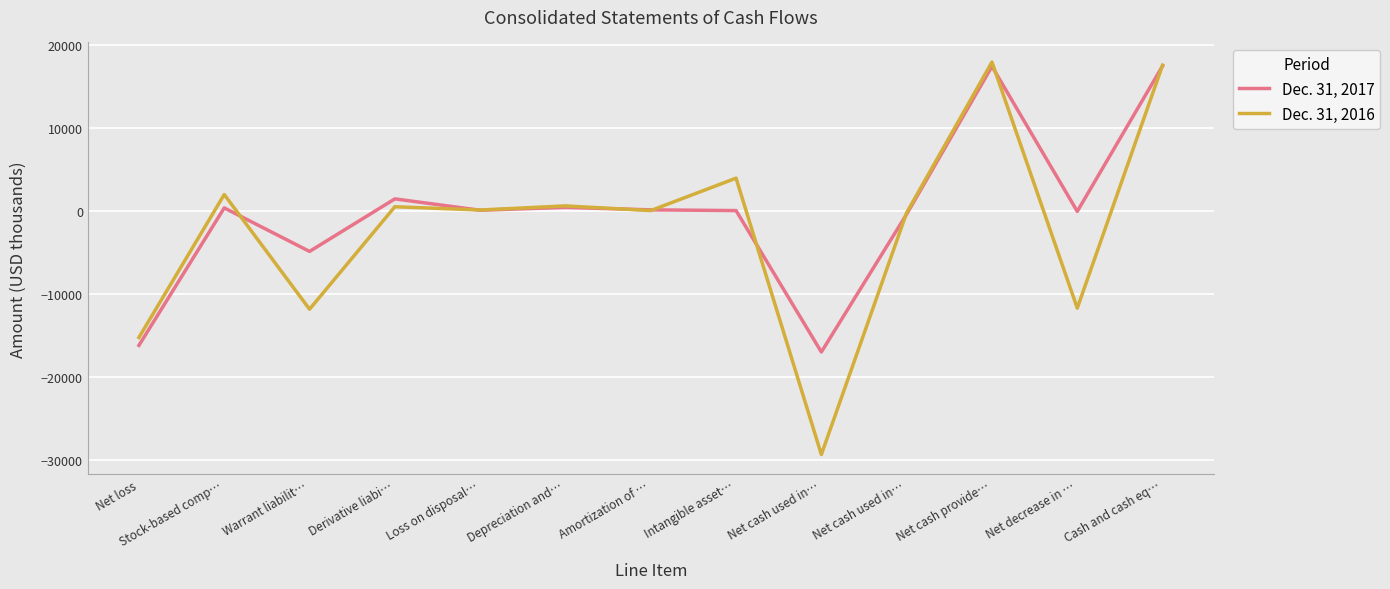

Where is the first local minimum for Dec. 31, 2017?

Warrant liabilit…